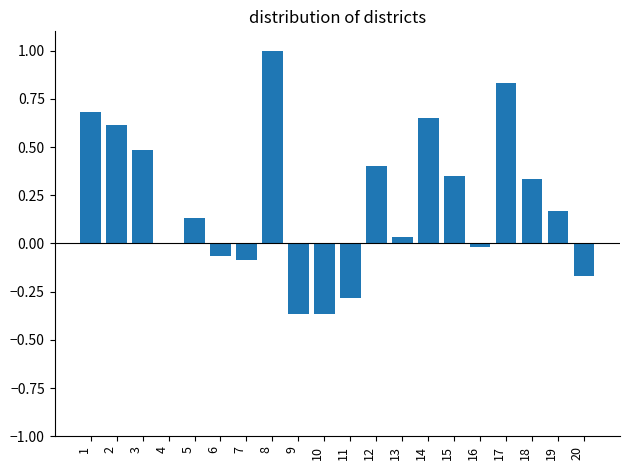

What is the sum of all values?

4.3